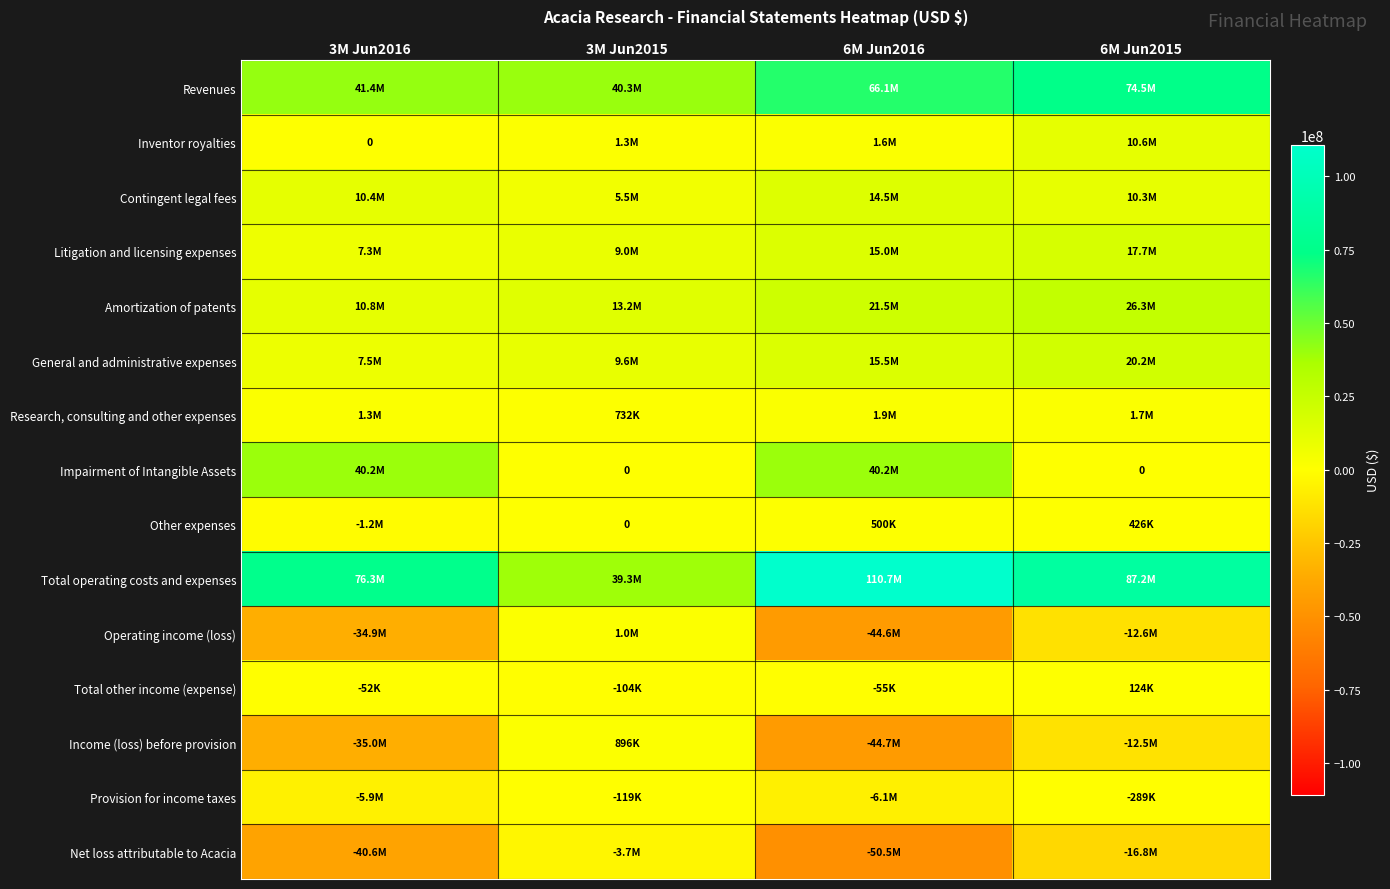

Rank the series at 3M Jun2015 from lowest to highest value.

Net loss attributable to Acacia, Provision for income taxes, Total other income (expense), Impairment of Intangible Assets, Other expenses, Research, consulting and other expenses, Income (loss) before provision, Operating income (loss), Inventor royalties, Contingent legal fees, Litigation and licensing expenses, General and administrative expenses, Amortization of patents, Total operating costs and expenses, Revenues